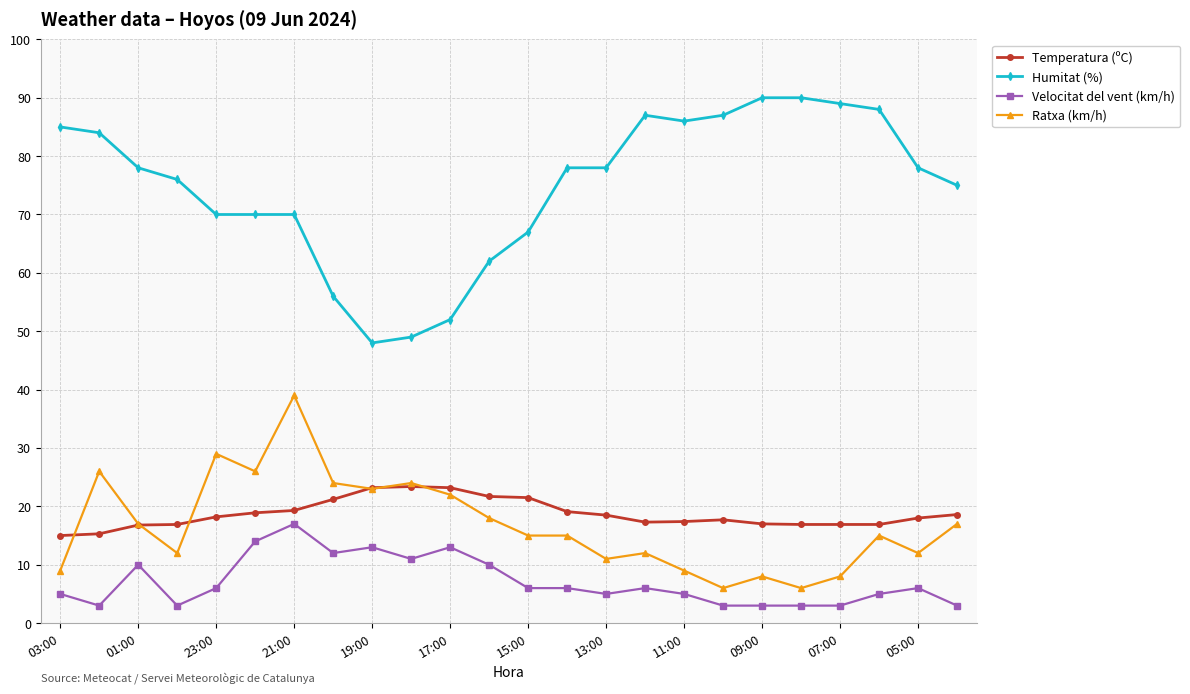

What is the value of the Temperatura (ºC) point at the 12th from the left?

21.7